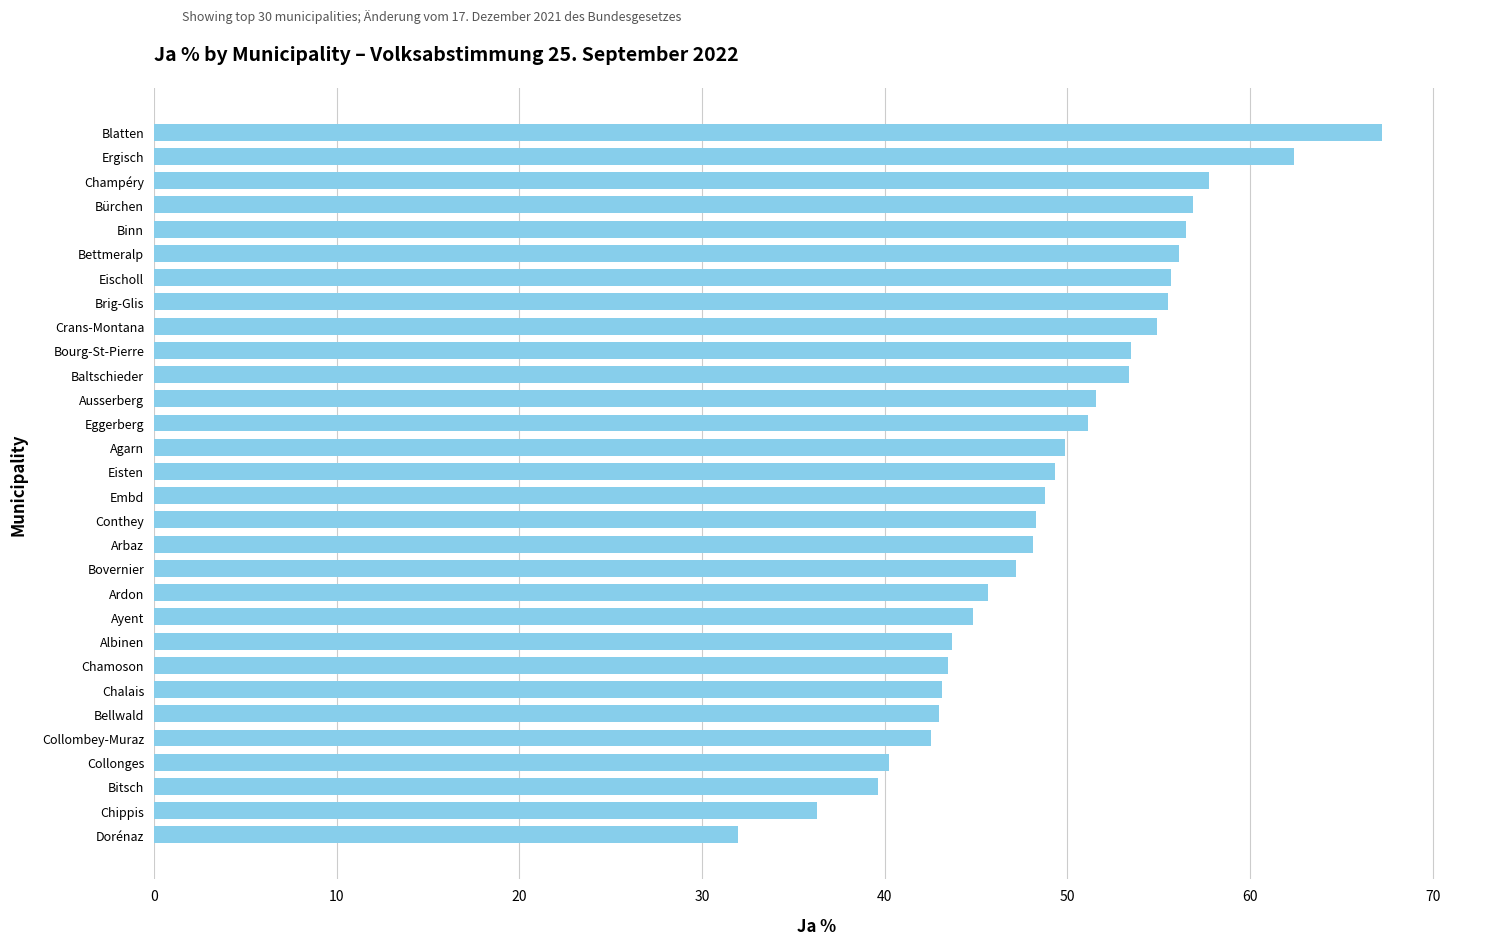

What is the approximate value at Champéry?

57.8